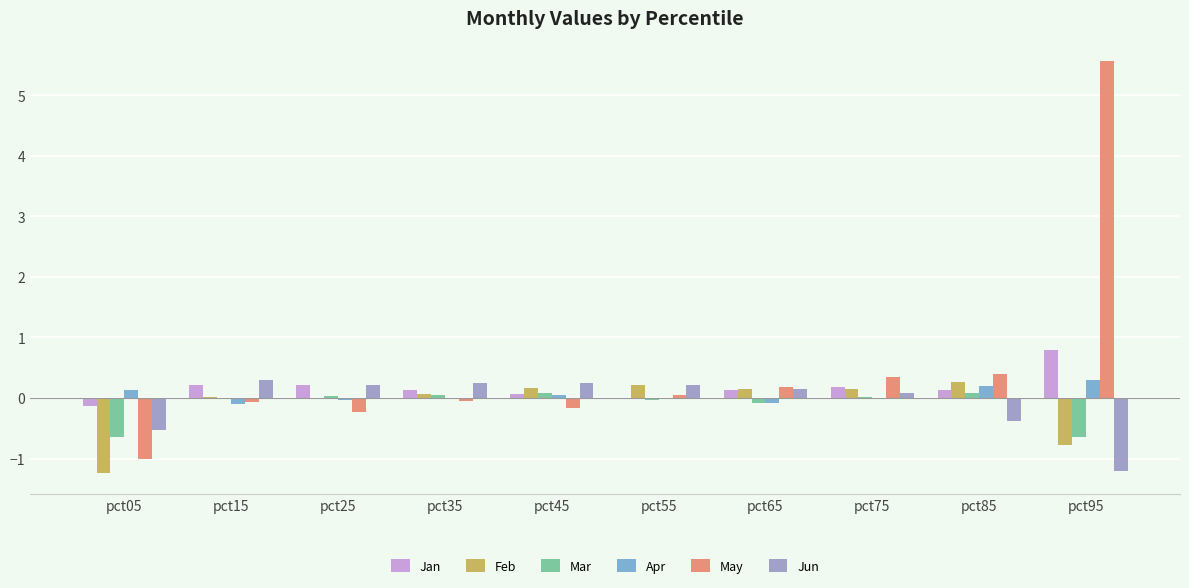

Rank the series by their maximum value, from highest to lowest.

May, Jan, Jun, Apr, Feb, Mar